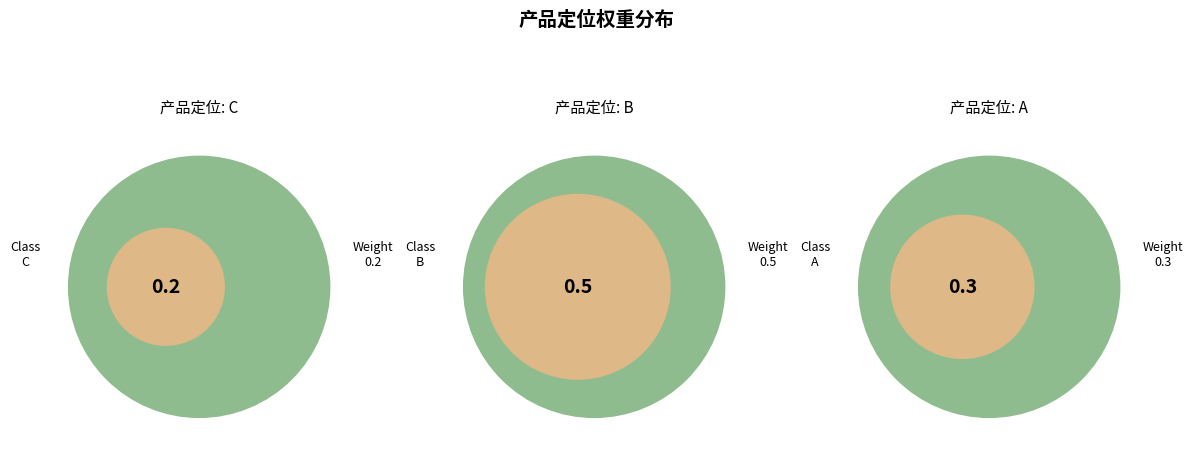

Does C represent more than half of the total?

No